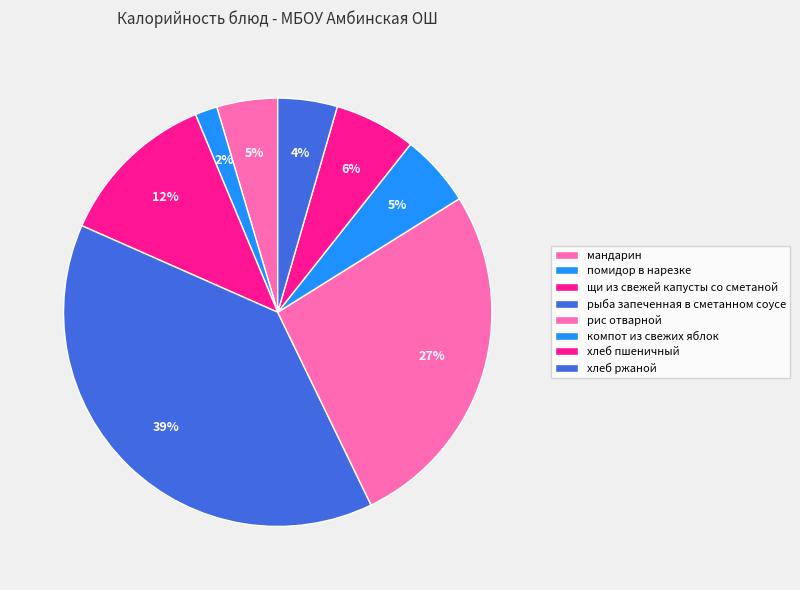

To the nearest percent, what portion does мандарин represent?

5%